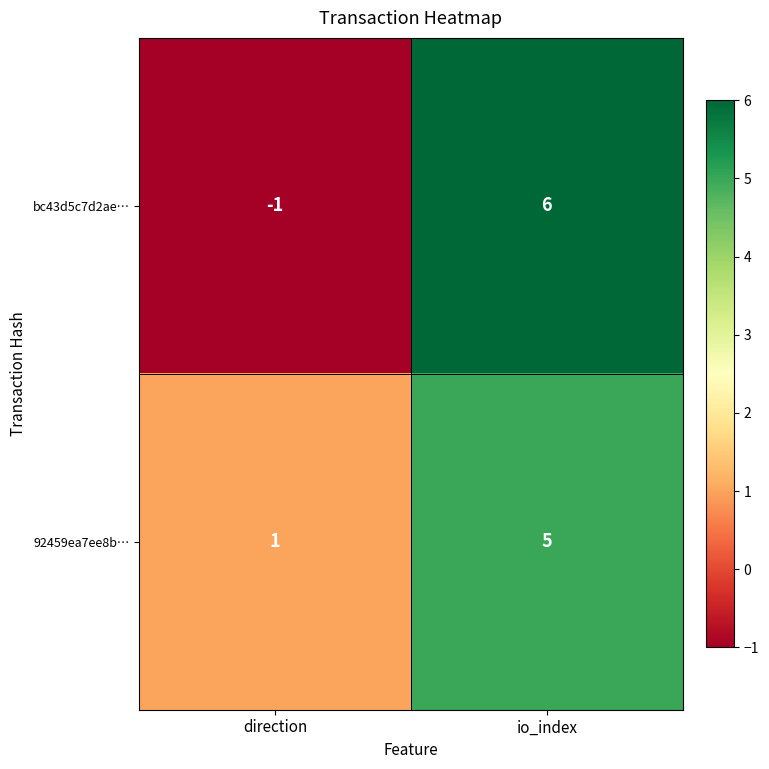

Which series has the largest total across all categories?

92459ea7ee8b…